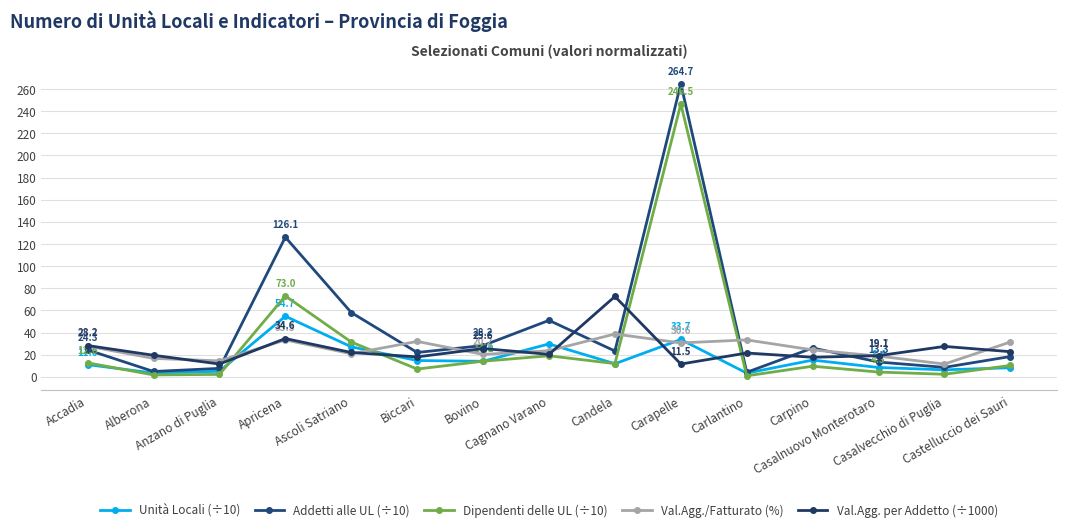

What is the difference between the highest and lowest values at Casalnuovo Monterotaro?

14.8